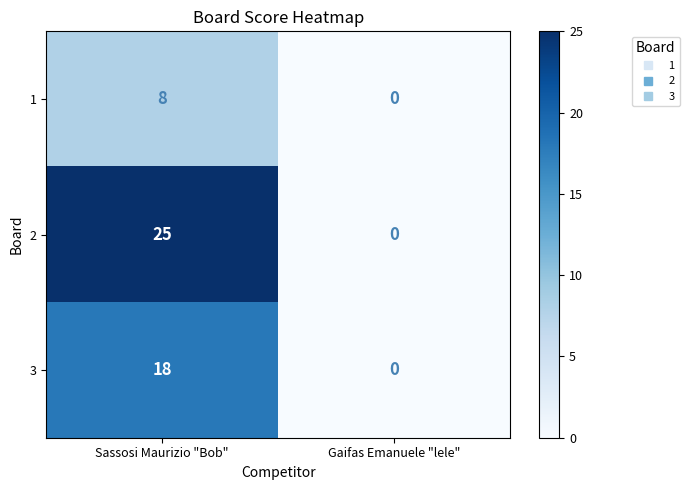

What is the difference between the maximum and minimum values in the 1 series?

8